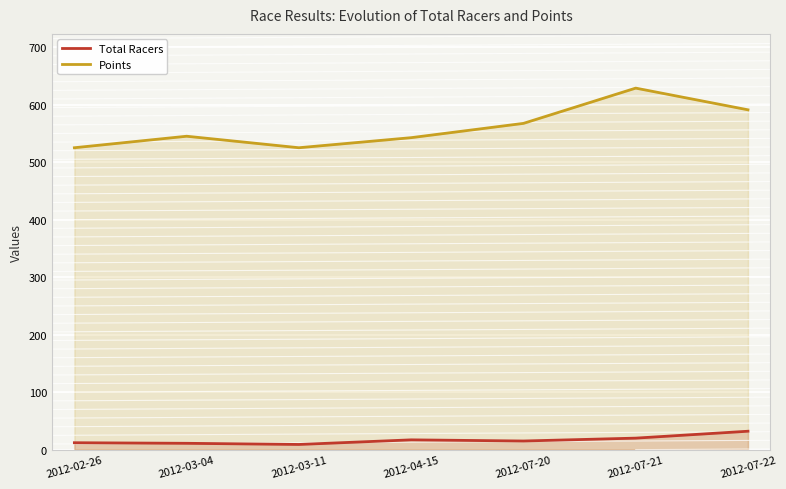

True or false: Points and Total Racers intersect in this chart.

False